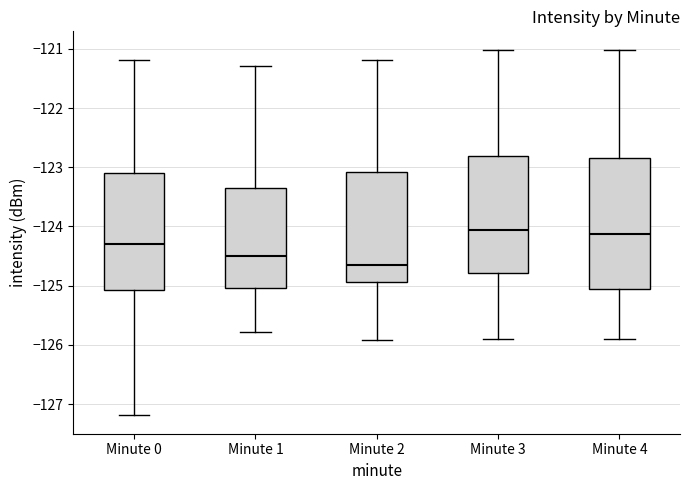

Reading left to right, transcribe this box plot: for each box, give where its median line is, the range the box spans, and where its two whiskers end, as read against the y-axis. The values are not printed on the chart, so give them approximately, as read against the axis.

Minute 0: median -124.3, box -125.1 to -123.1, whiskers -127.2 to -121.2
Minute 1: median -124.5, box -125.0 to -123.3, whiskers -125.8 to -121.3
Minute 2: median -124.7, box -124.9 to -123.1, whiskers -125.9 to -121.2
Minute 3: median -124.1, box -124.8 to -122.8, whiskers -125.9 to -121.0
Minute 4: median -124.1, box -125.1 to -122.8, whiskers -125.9 to -121.0